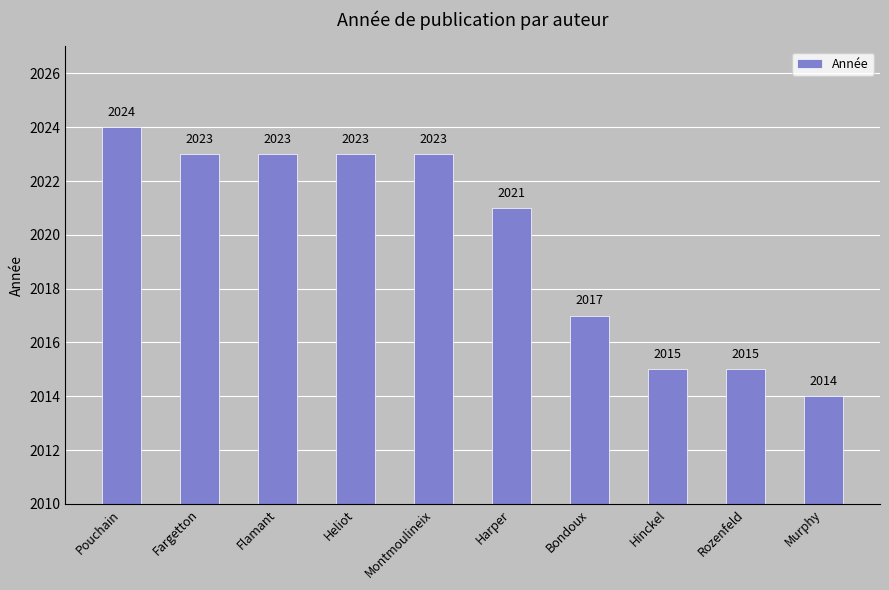

What is the change in value from Pouchain to Rozenfeld?

-9